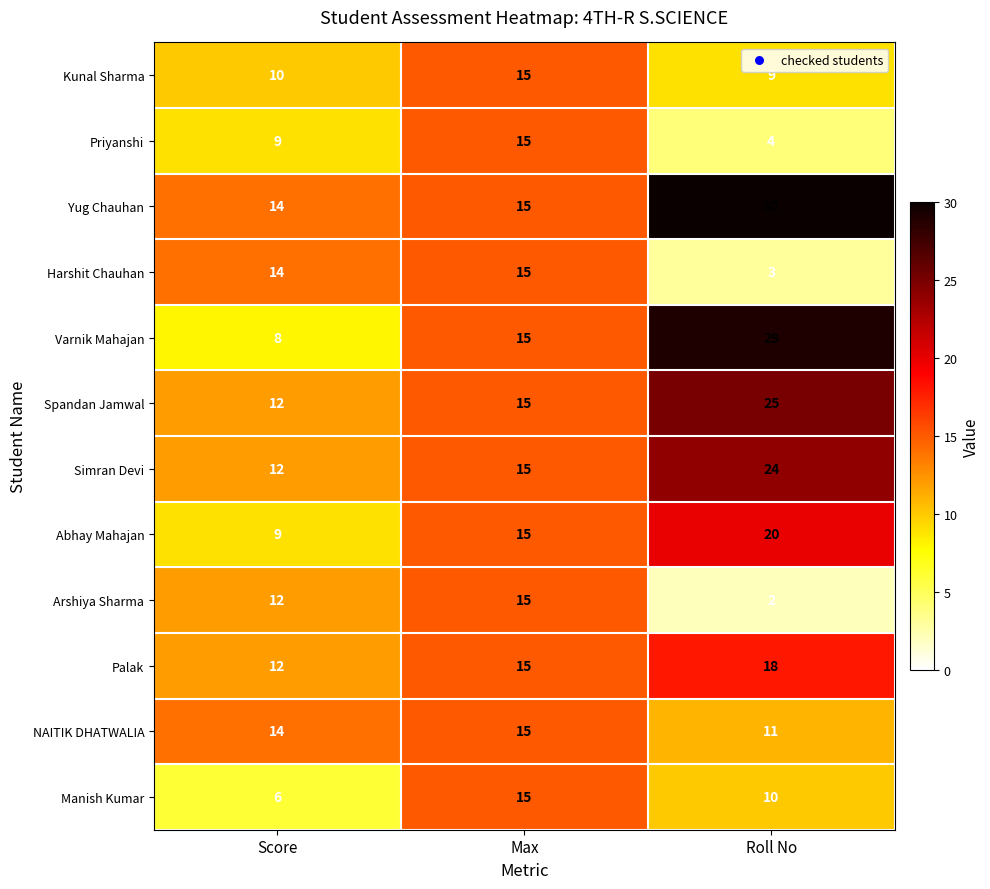

List the labels in order of Harshit Chauhan value, largest first.

Max, Score, Roll No